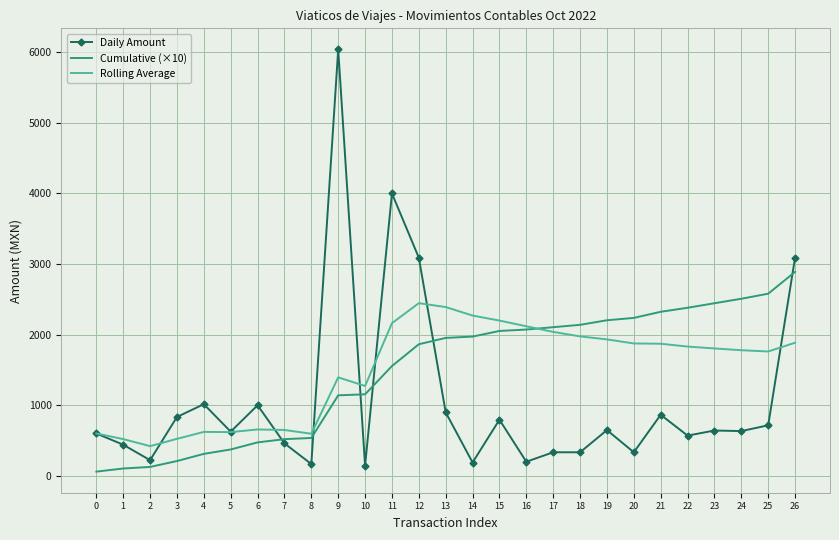

Which series changed the most between 20 and 26?

Daily Amount